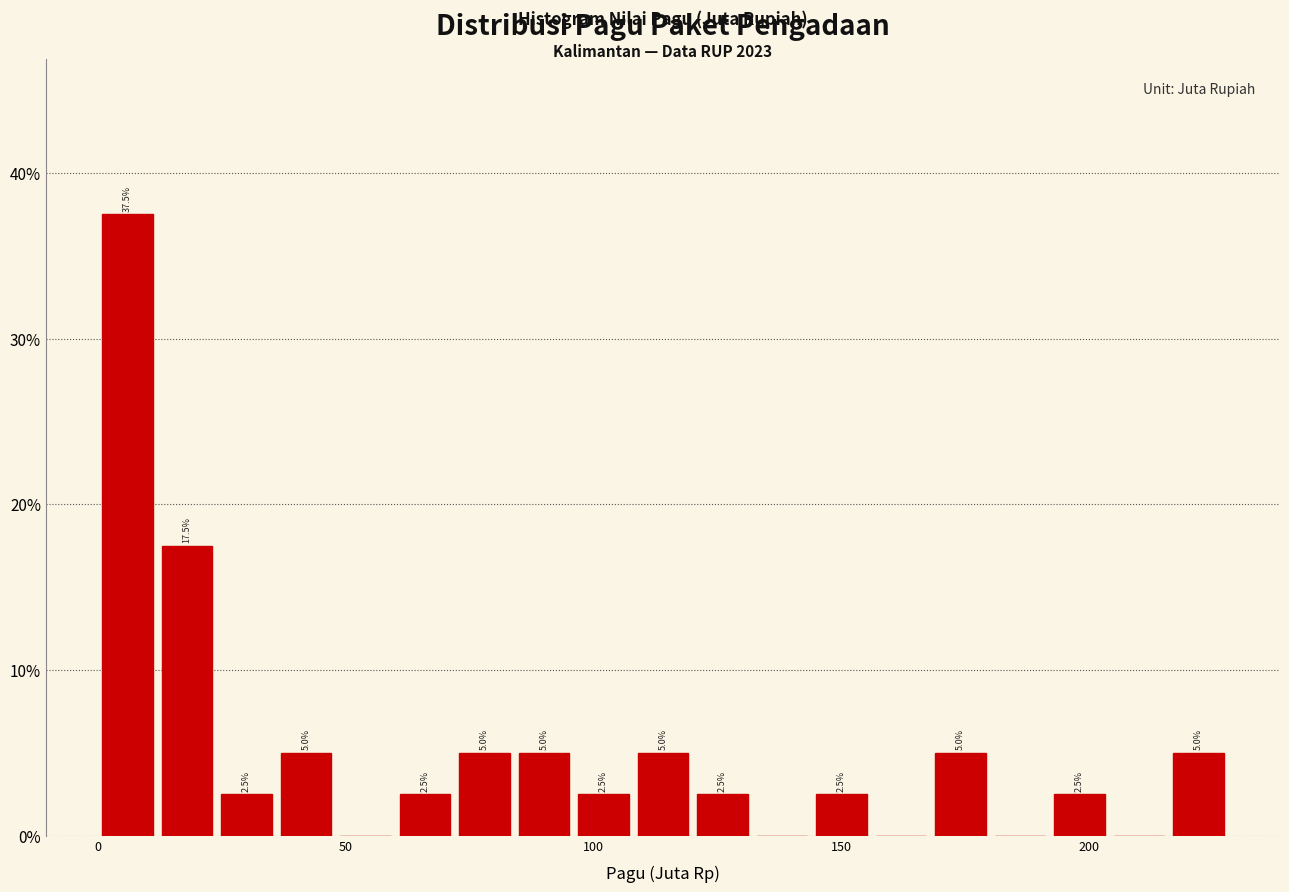

Read against the x-axis, roughly where is the centre of the tallest bar?

5